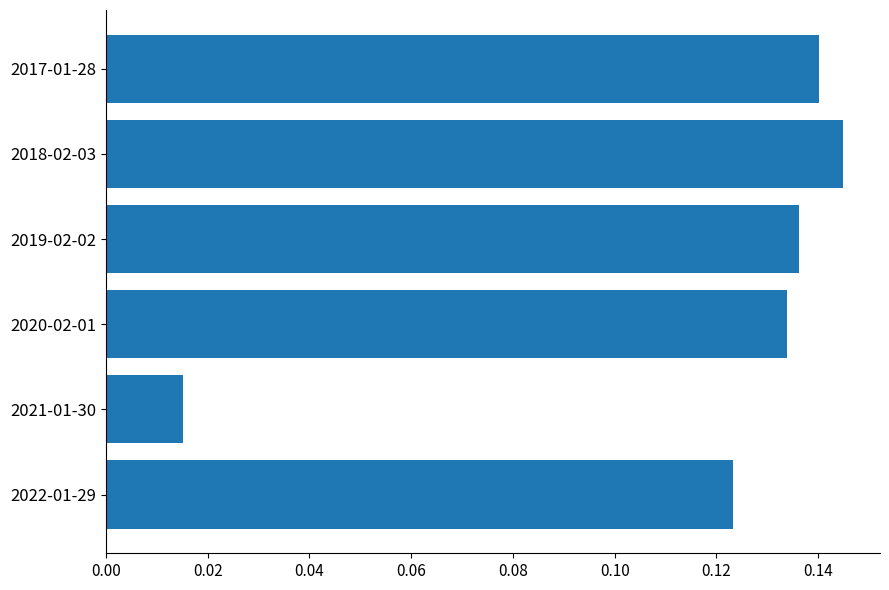

Are the bars grouped side by side (vs. stacked)?

No